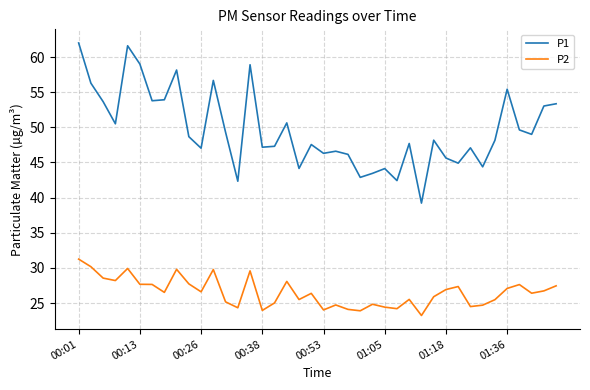

True or false: P2 and P1 cross at least once.

False